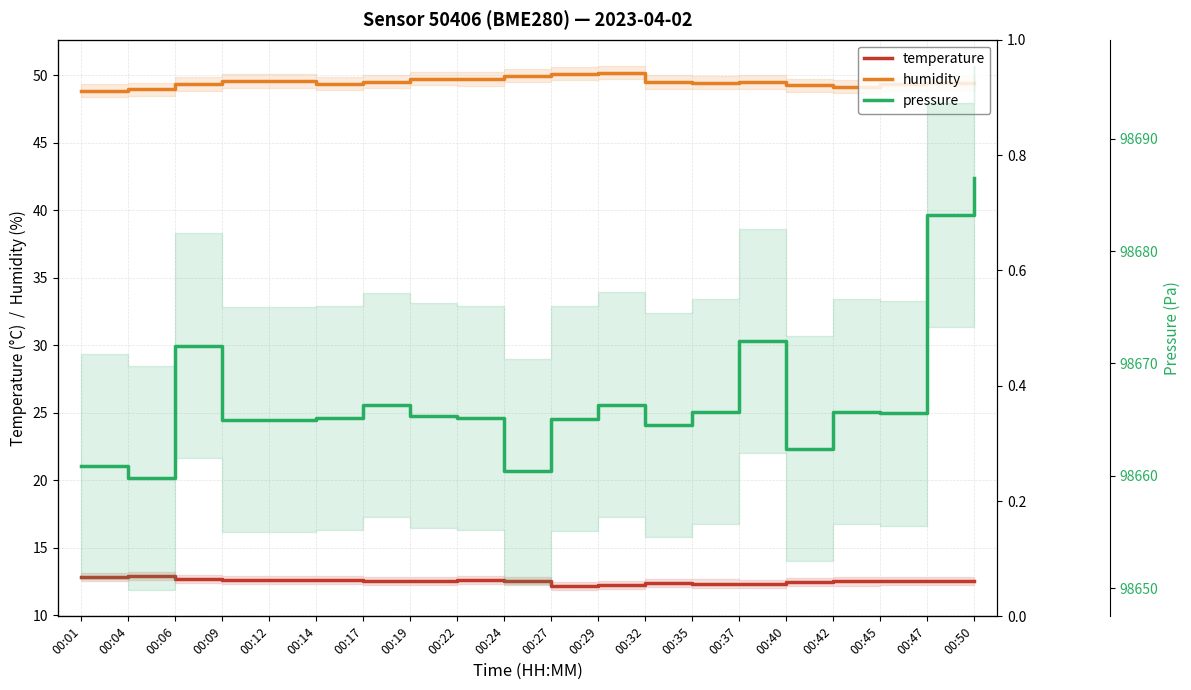

Which series has the largest total across all categories?

pressure